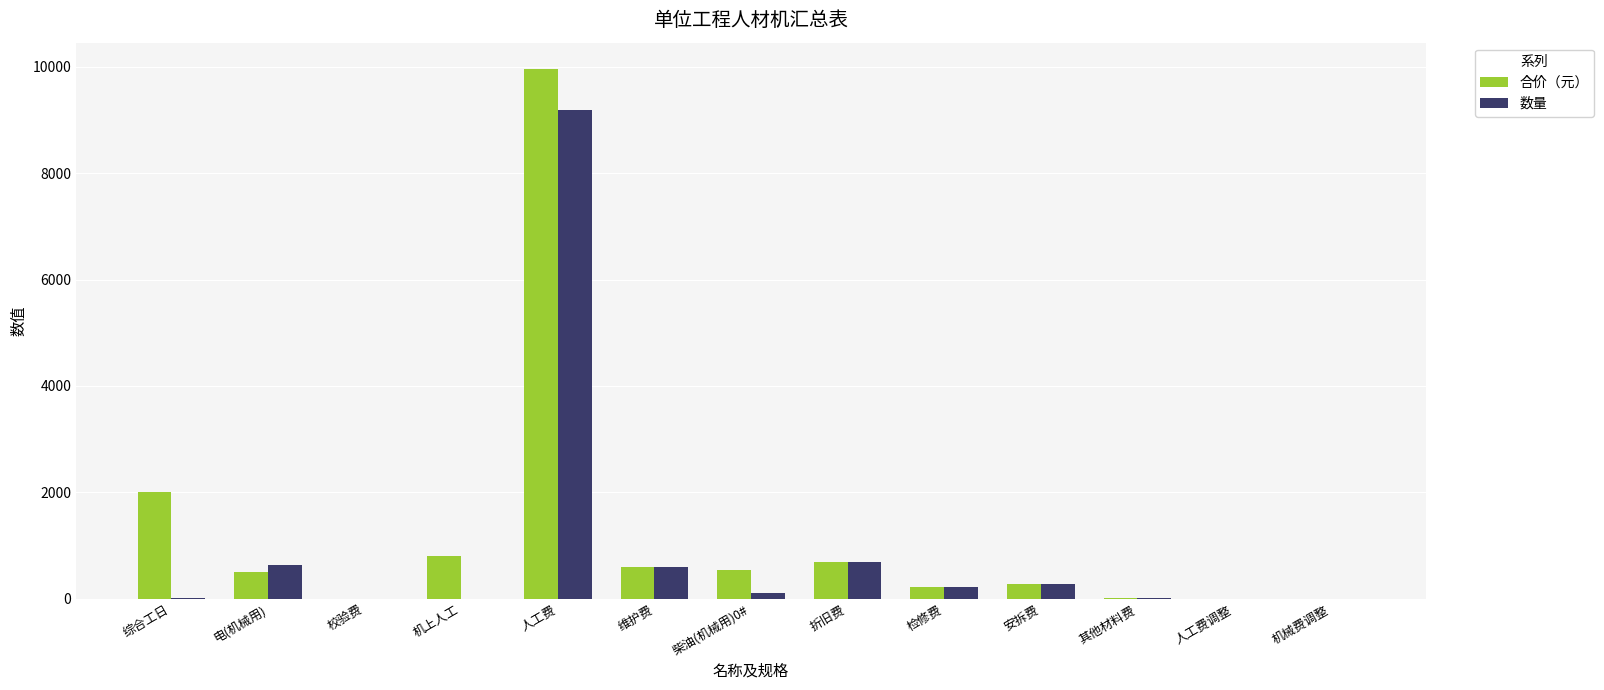

True or false: 合价（元） has a value of 2814.9 at 综合工日.

False